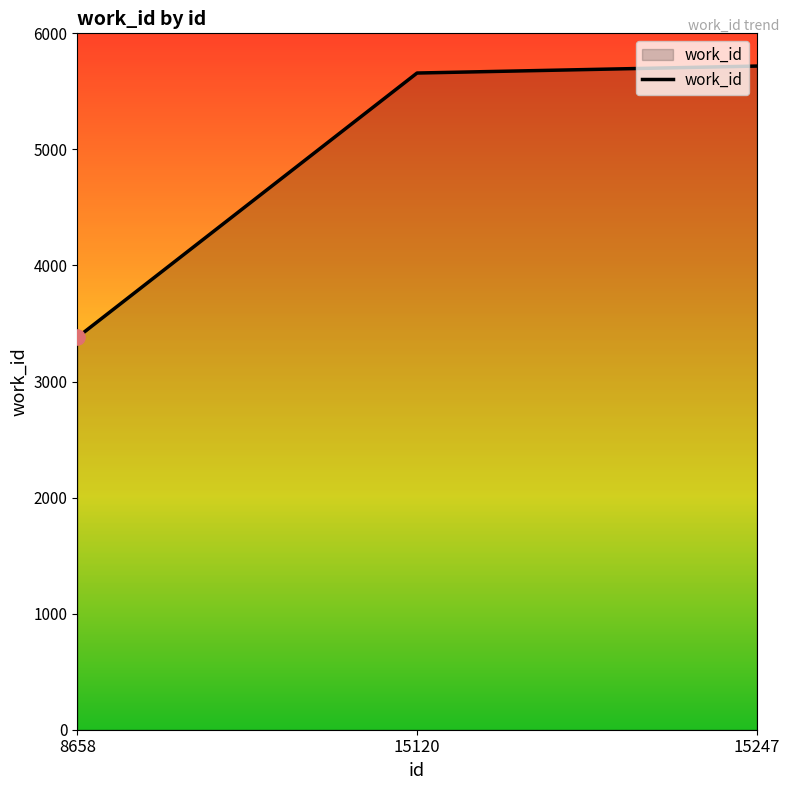

What is the change in value from 8658 to 15247?

+2338